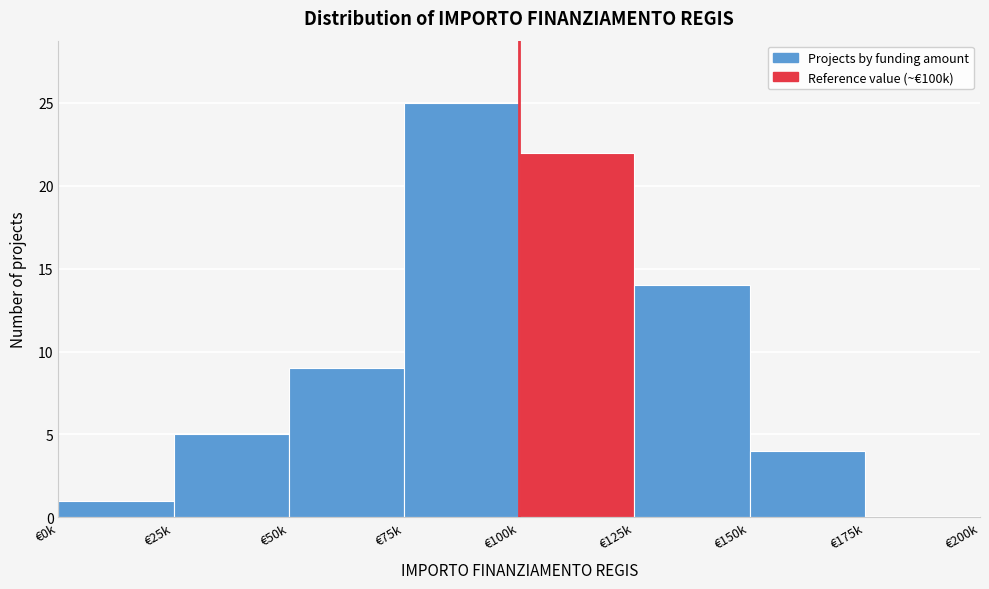

Reading left to right, list all the values displayed in this chart.

€0k=1	€25k=5	€50k=9	€75k=25	€100k=22	€125k=14	€150k=4	€175k=0